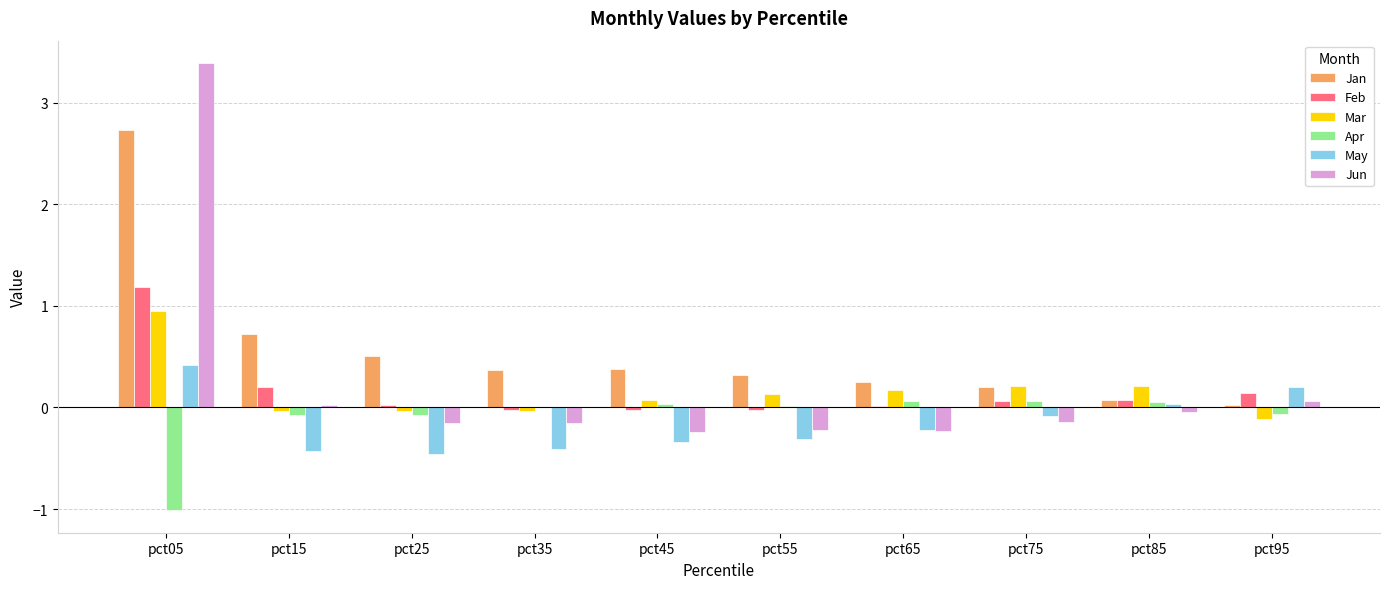

True or false: Apr has a value of 0.0 at pct55.

True